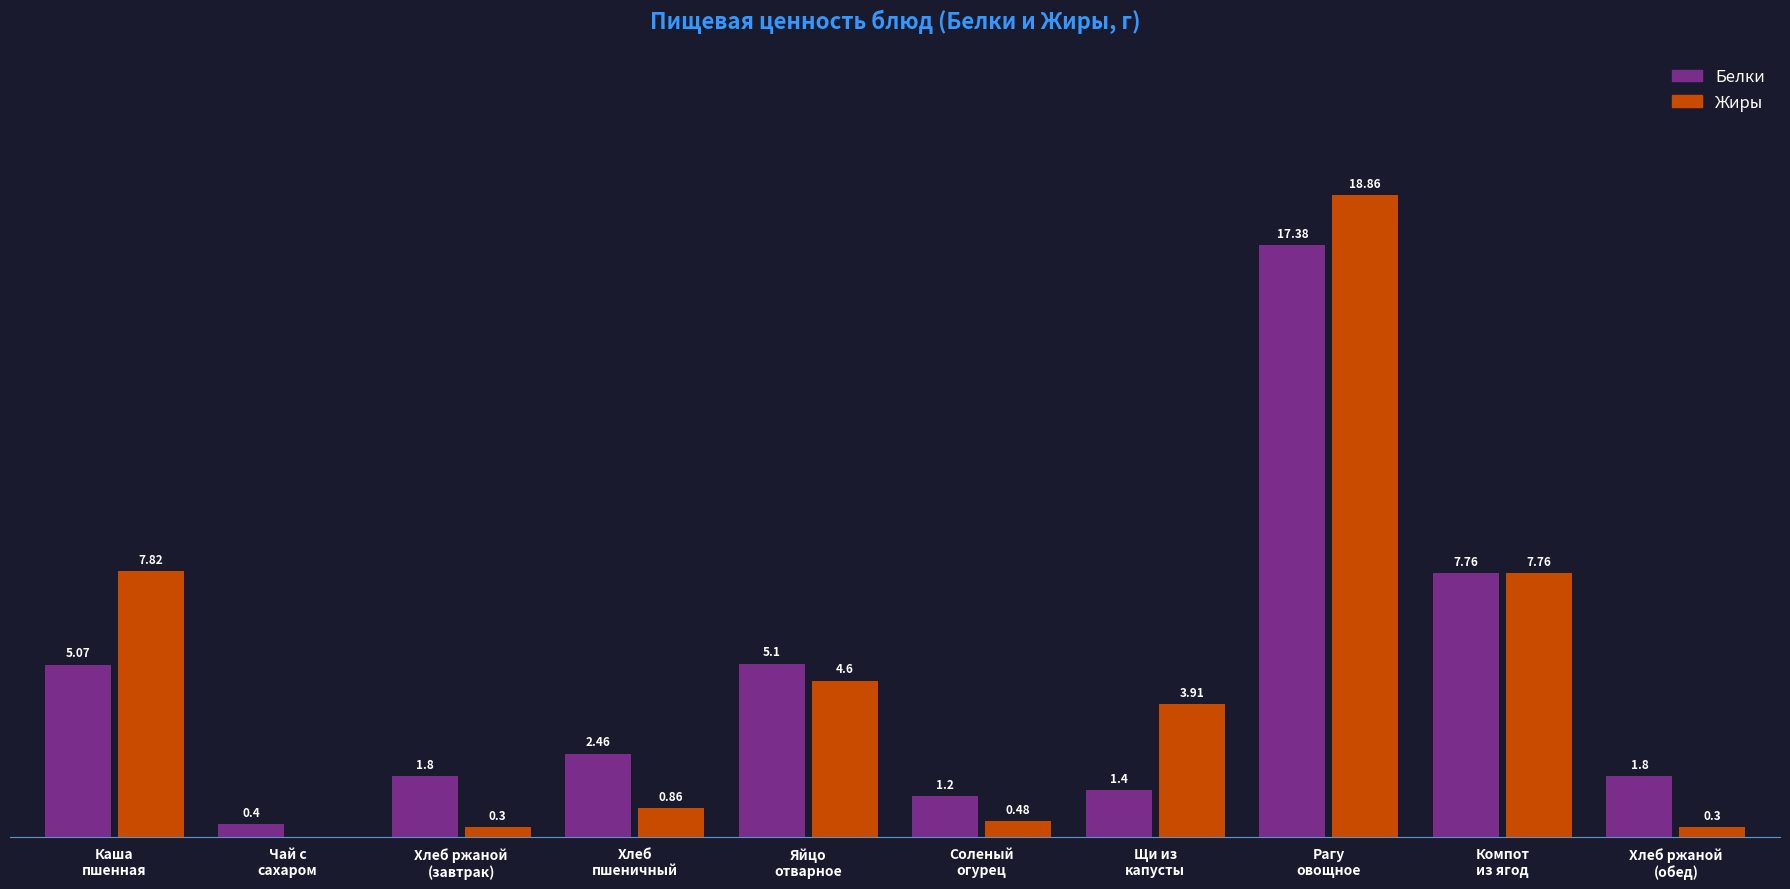

Which series changed the most between Соленый
огурец and Рагу
овощное?

Жиры